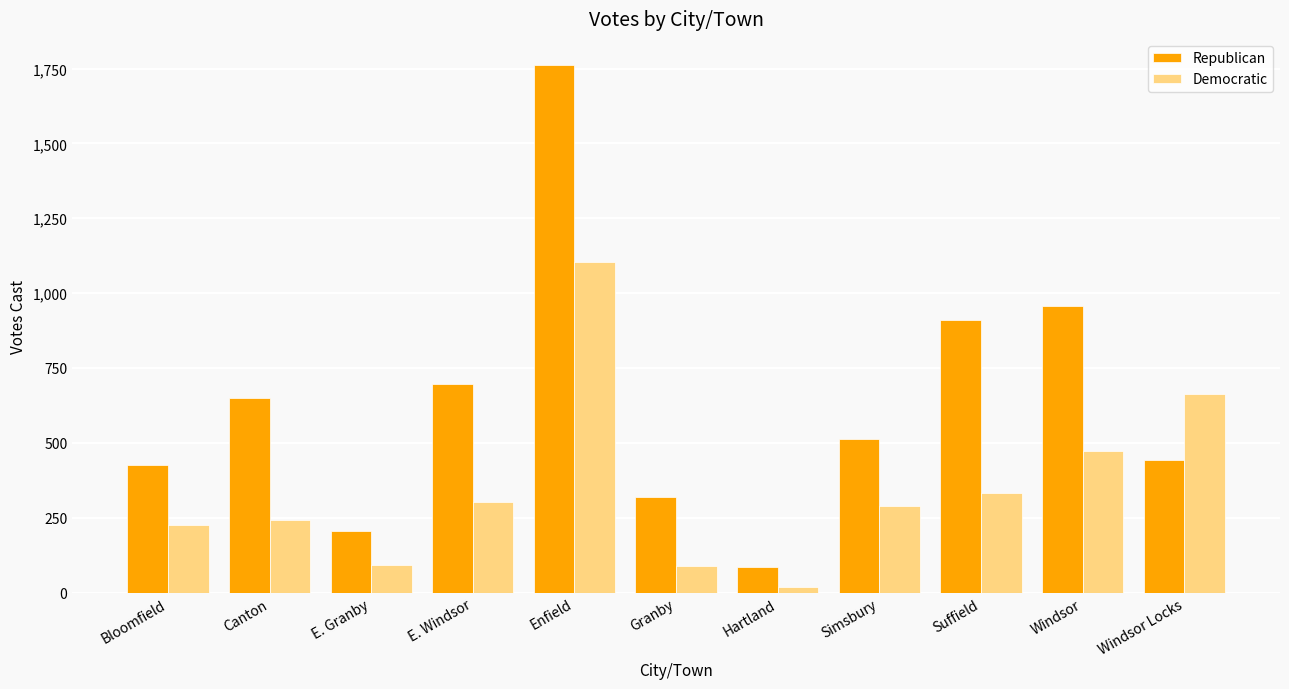

What is the label of the 5th bar from the left?

Enfield